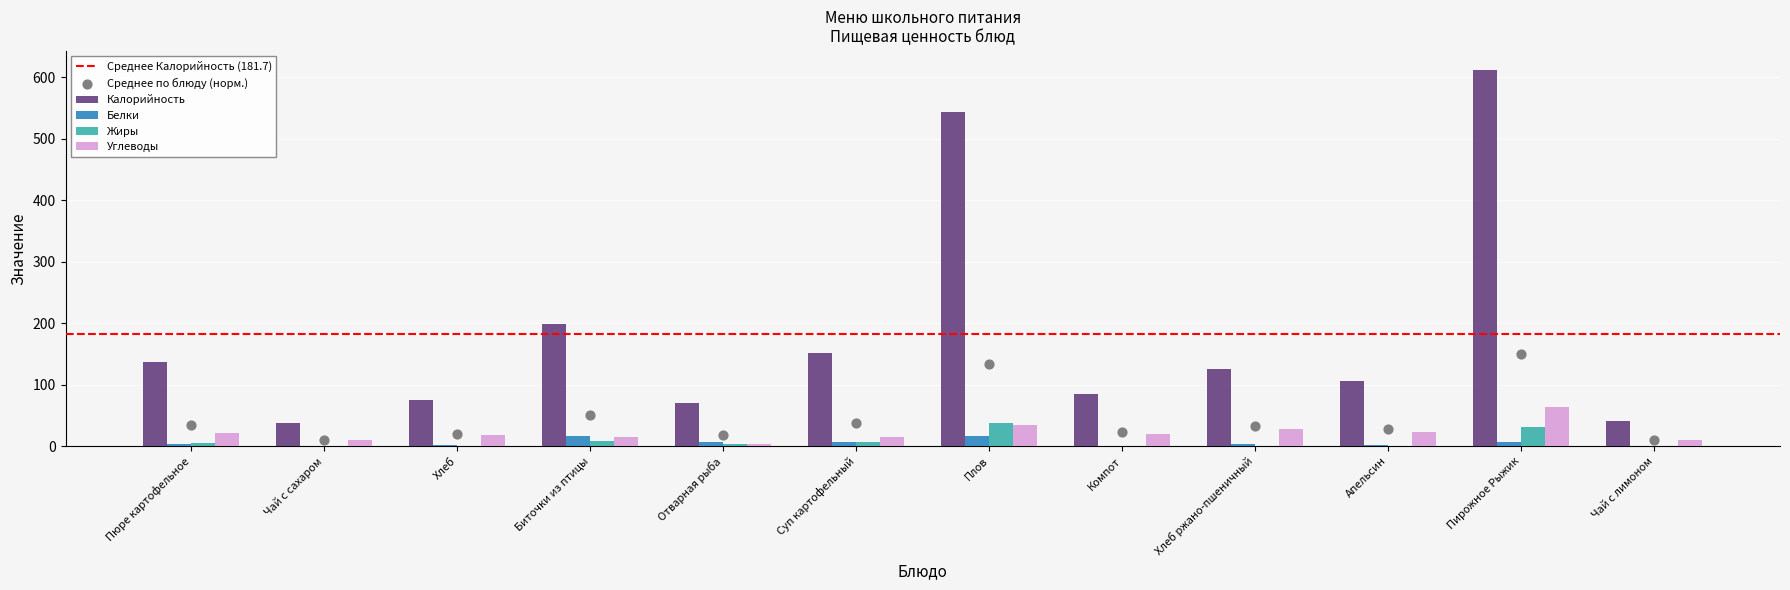

Is the value of Углеводы at Хлеб ржано-пшеничный greater than the value of Калорийность at Пюре картофельное?

No